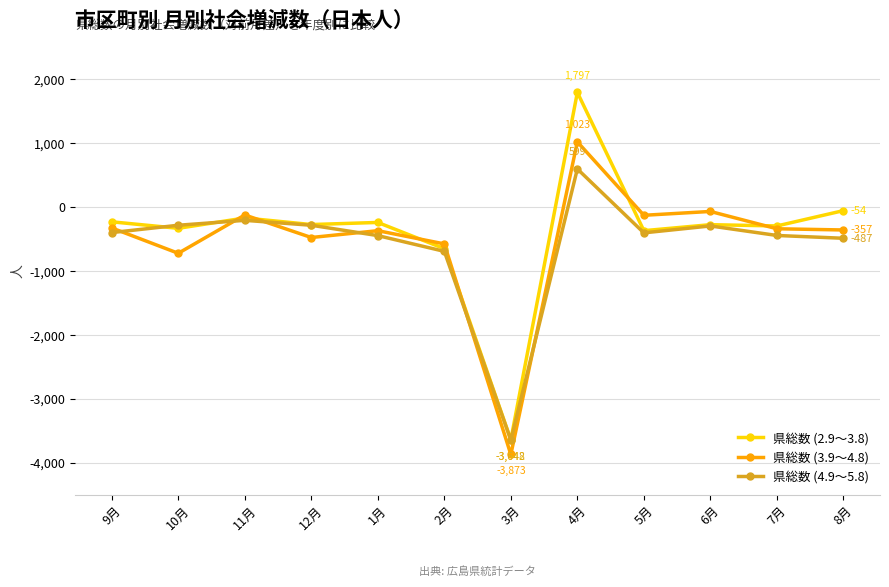

Which series has the largest range (max minus min)?

県総数 (2.9～3.8)